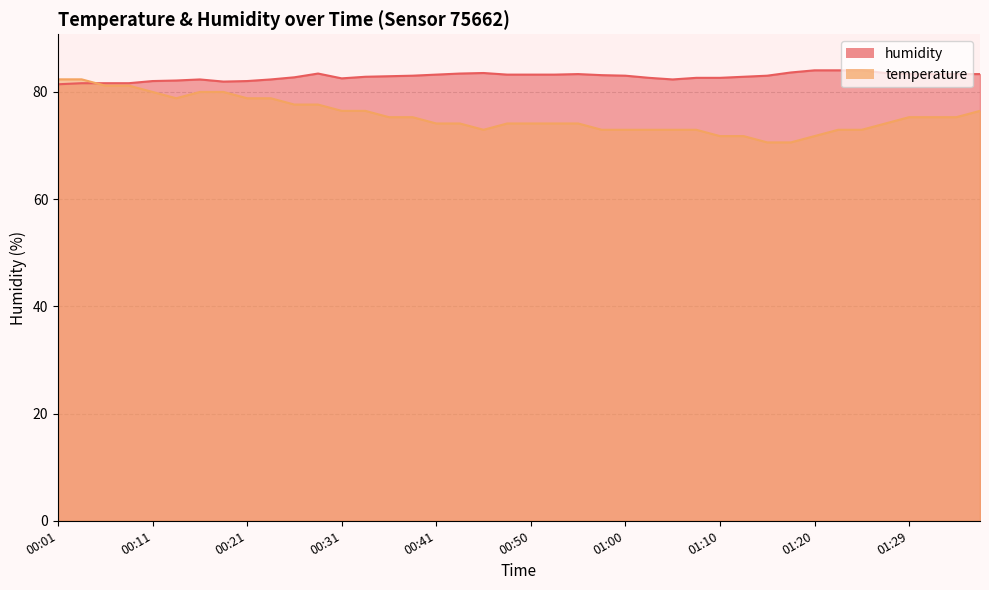

Which has a higher value, 00:08 or 01:05?

00:08